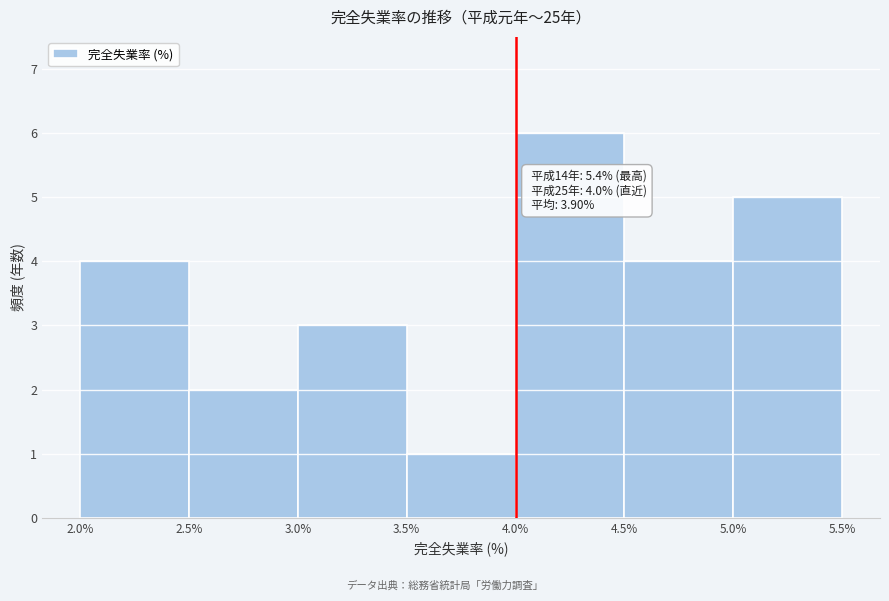

Which range on the x-axis has the tallest bar?

4.0% to 4.5%